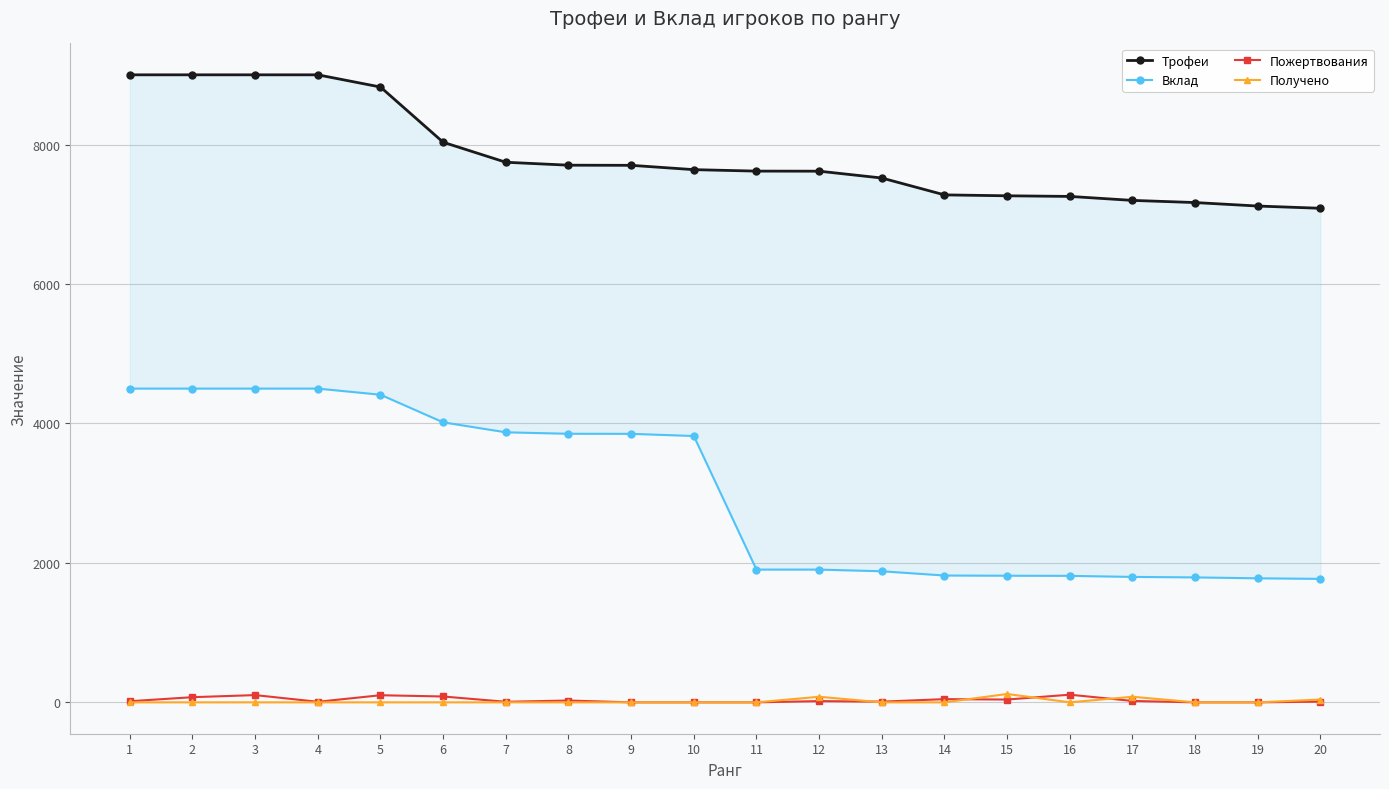

Rank the categories by Вклад value from lowest to highest.

20, 19, 18, 17, 16, 15, 14, 13, 11, 12, 10, 9, 8, 7, 6, 5, 1, 2, 3, 4